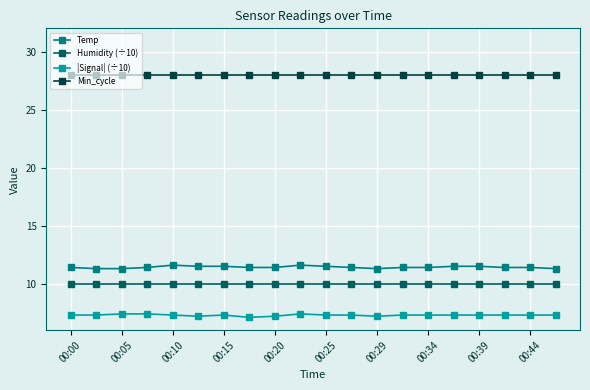

What is the smallest value displayed?

7.1